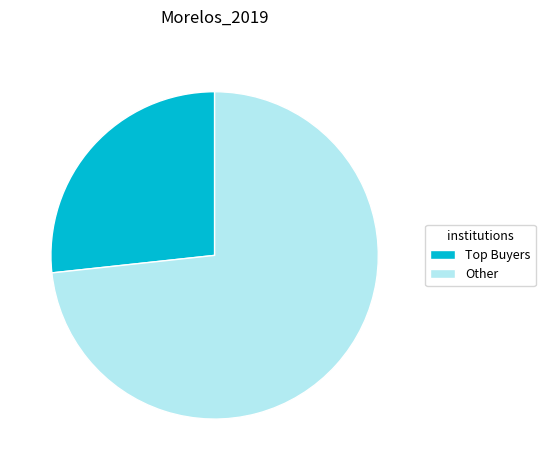

Does Other account for over 50% of the chart?

Yes